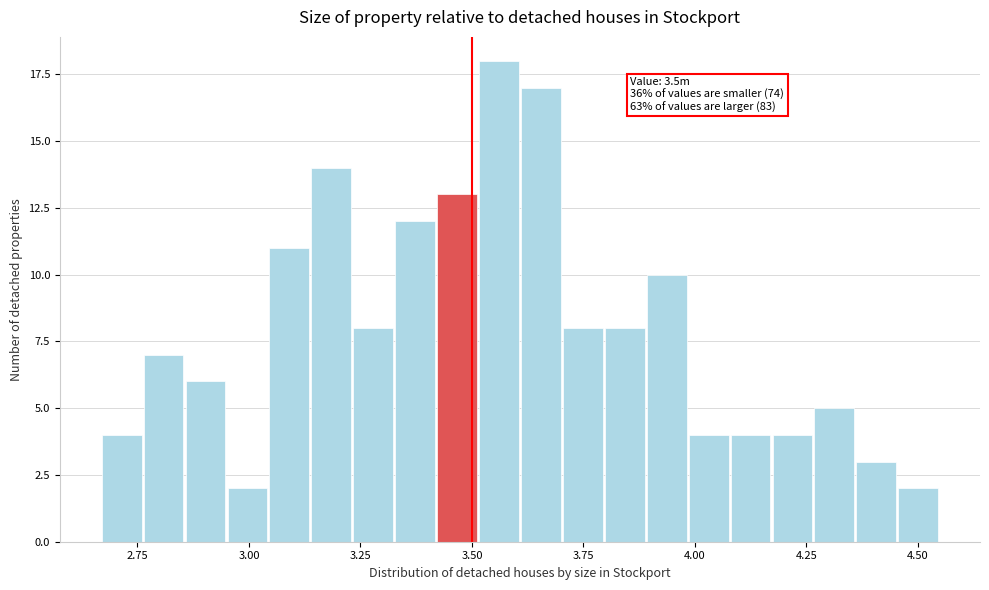

Read against the x-axis, roughly where is the centre of the tallest bar?

3.55